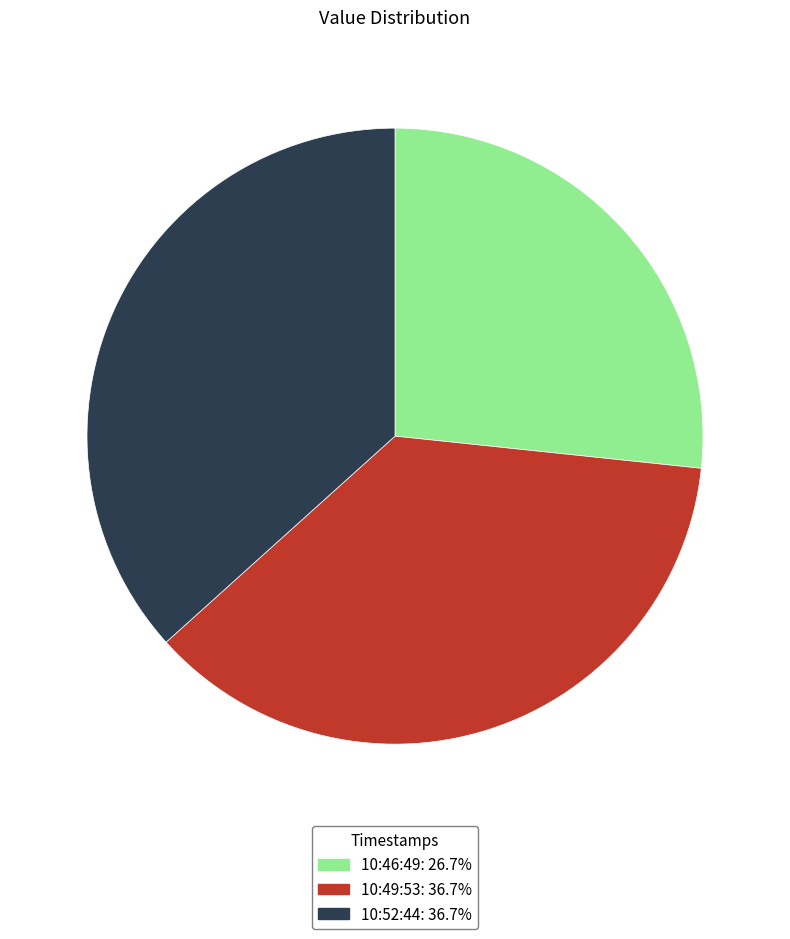

Does 10:46:49: 26.7% represent more than half of the total?

No